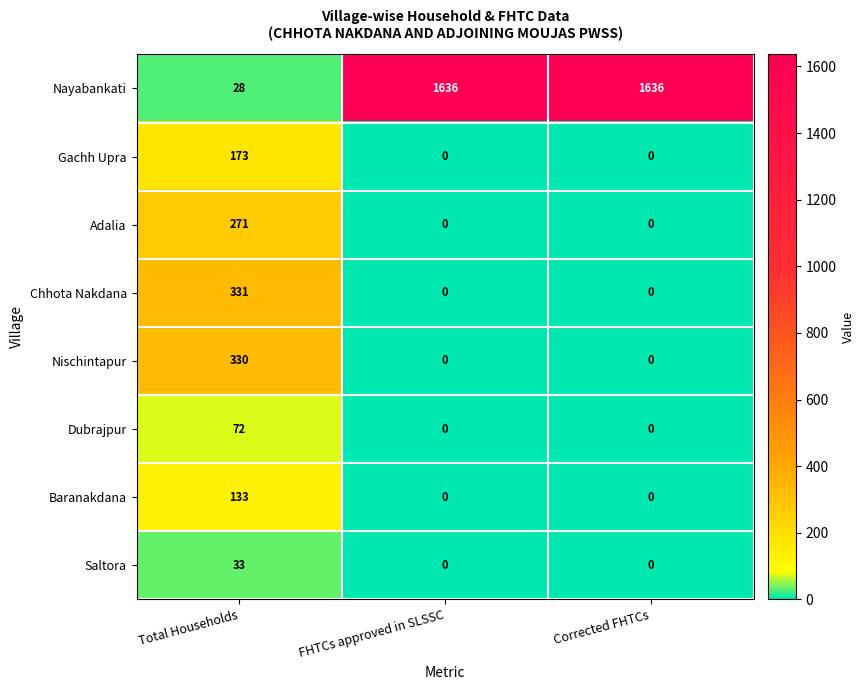

Reading right to left, extract all data points from this chart.

Nayabankati: Corrected FHTCs=1636	FHTCs approved in SLSSC=1636	Total Households=28
Gachh Upra: Corrected FHTCs=0	FHTCs approved in SLSSC=0	Total Households=173
Adalia: Corrected FHTCs=0	FHTCs approved in SLSSC=0	Total Households=271
Chhota Nakdana: Corrected FHTCs=0	FHTCs approved in SLSSC=0	Total Households=331
Nischintapur: Corrected FHTCs=0	FHTCs approved in SLSSC=0	Total Households=330
Dubrajpur: Corrected FHTCs=0	FHTCs approved in SLSSC=0	Total Households=72
Baranakdana: Corrected FHTCs=0	FHTCs approved in SLSSC=0	Total Households=133
Saltora: Corrected FHTCs=0	FHTCs approved in SLSSC=0	Total Households=33